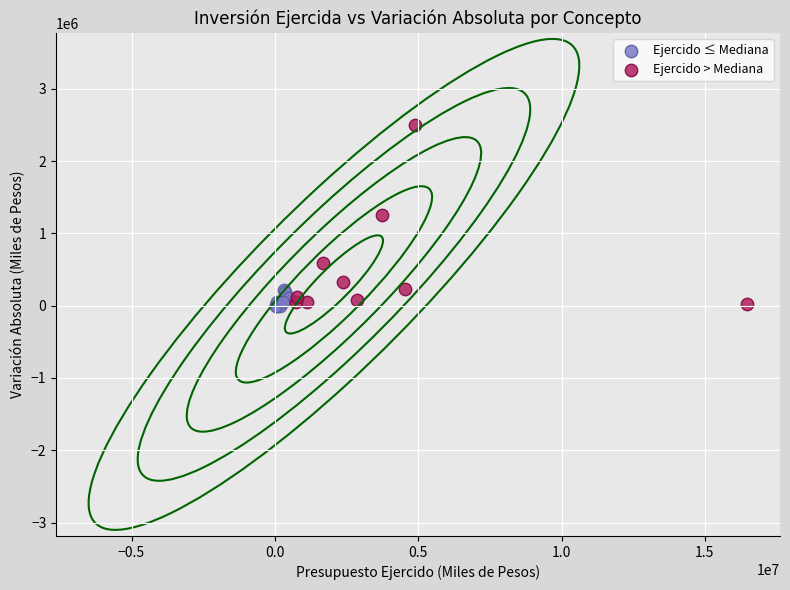

Which series has the largest Y range (max minus min)?

Ejercido > Mediana